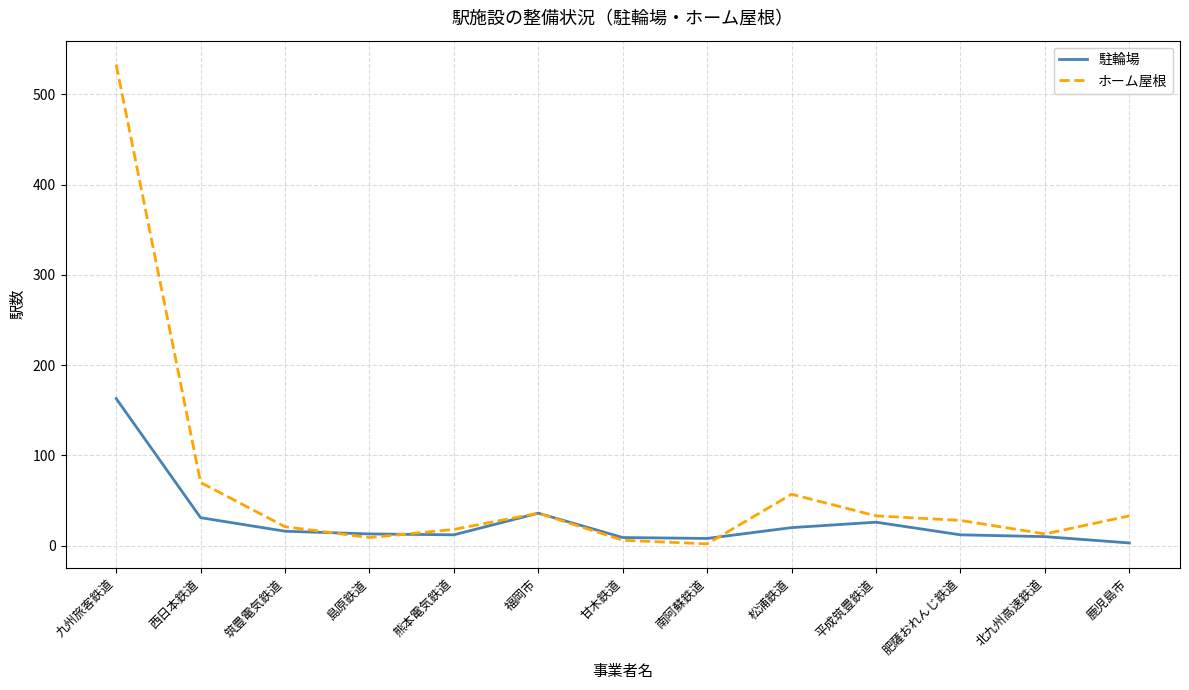

At which category is the sum across all series the highest?

九州旅客鉄道